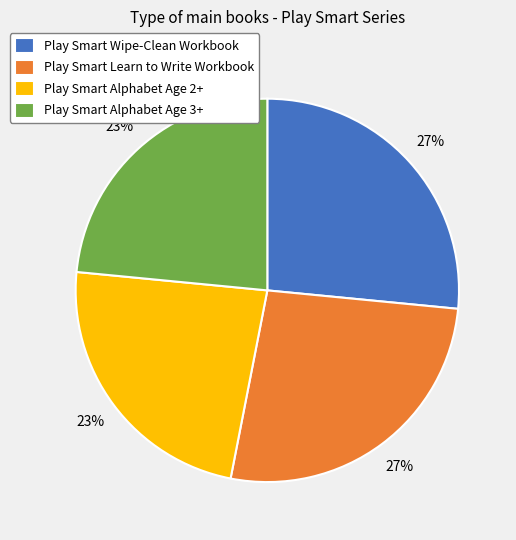

Is the sum of Play Smart Alphabet Age 2+ and Play Smart Alphabet Age 3+ greater than half?

No